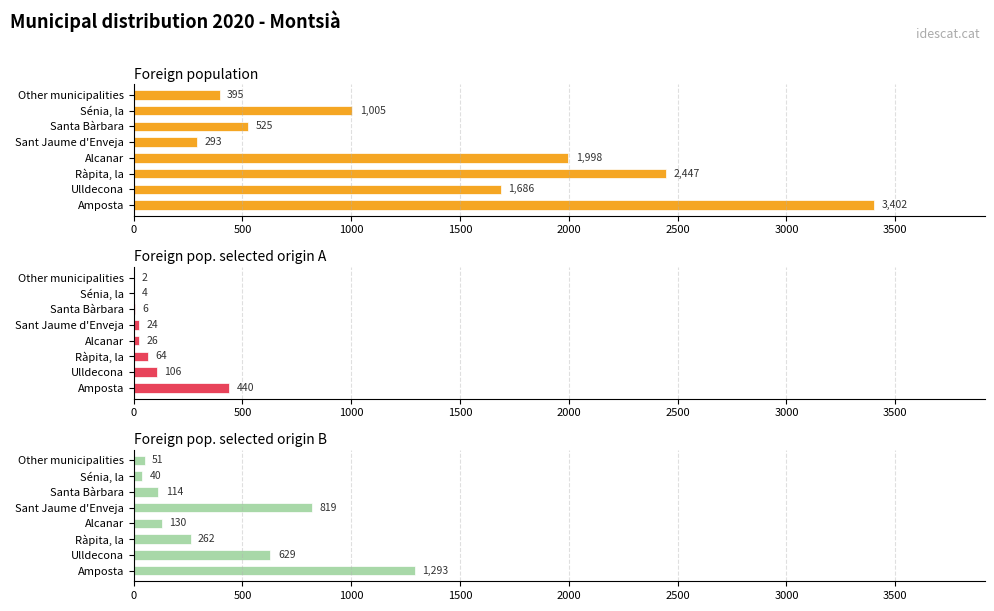

How many data points in Foreign pop. selected origin B are less than 262?

4